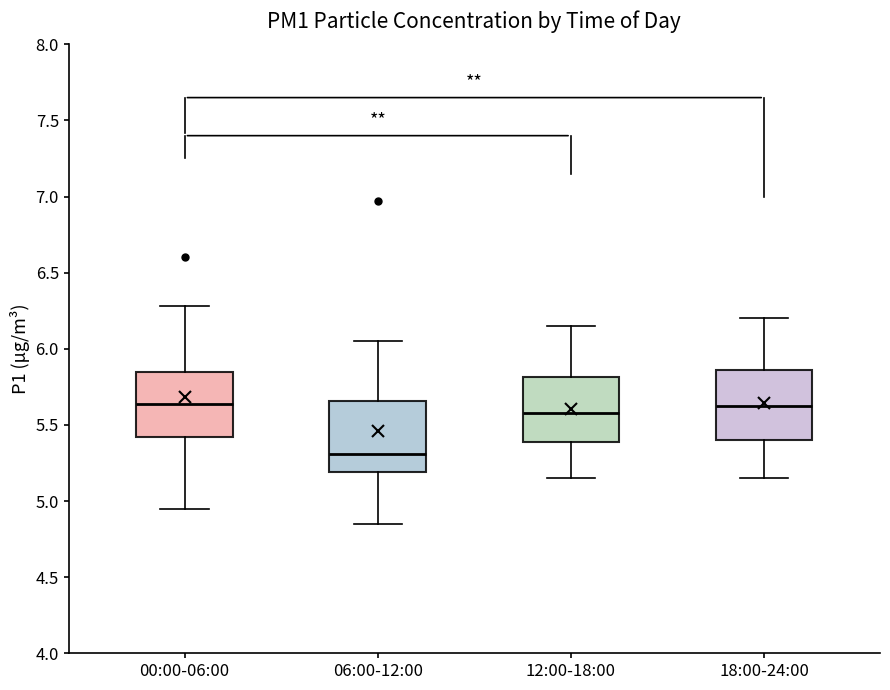

Reading left to right, read every box against the y-axis: the position of its median line, the range the box covers, and the ends of its whiskers. The values are not printed on the chart, so give them approximately, as read against the axis.

00:00-06:00: median 5.65, box 5.40 to 5.85, whiskers 4.95 to 6.30
06:00-12:00: median 5.30, box 5.20 to 5.65, whiskers 4.85 to 6.05
12:00-18:00: median 5.60, box 5.40 to 5.80, whiskers 5.15 to 6.15
18:00-24:00: median 5.65, box 5.40 to 5.85, whiskers 5.15 to 6.20